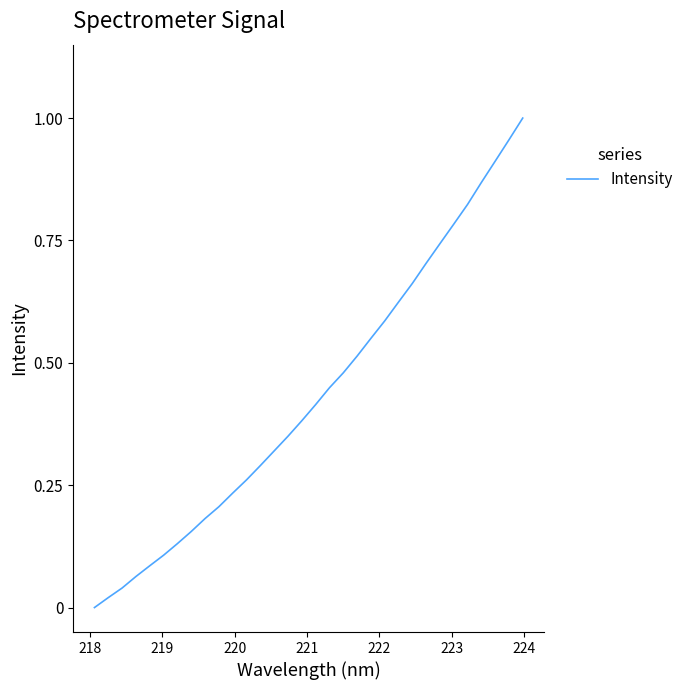

Does the chart have visible grid lines?

No